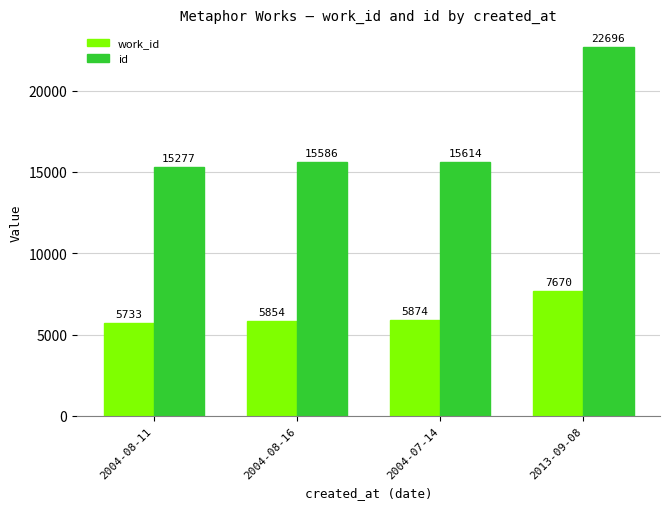

What is the average value of the id series?

17293